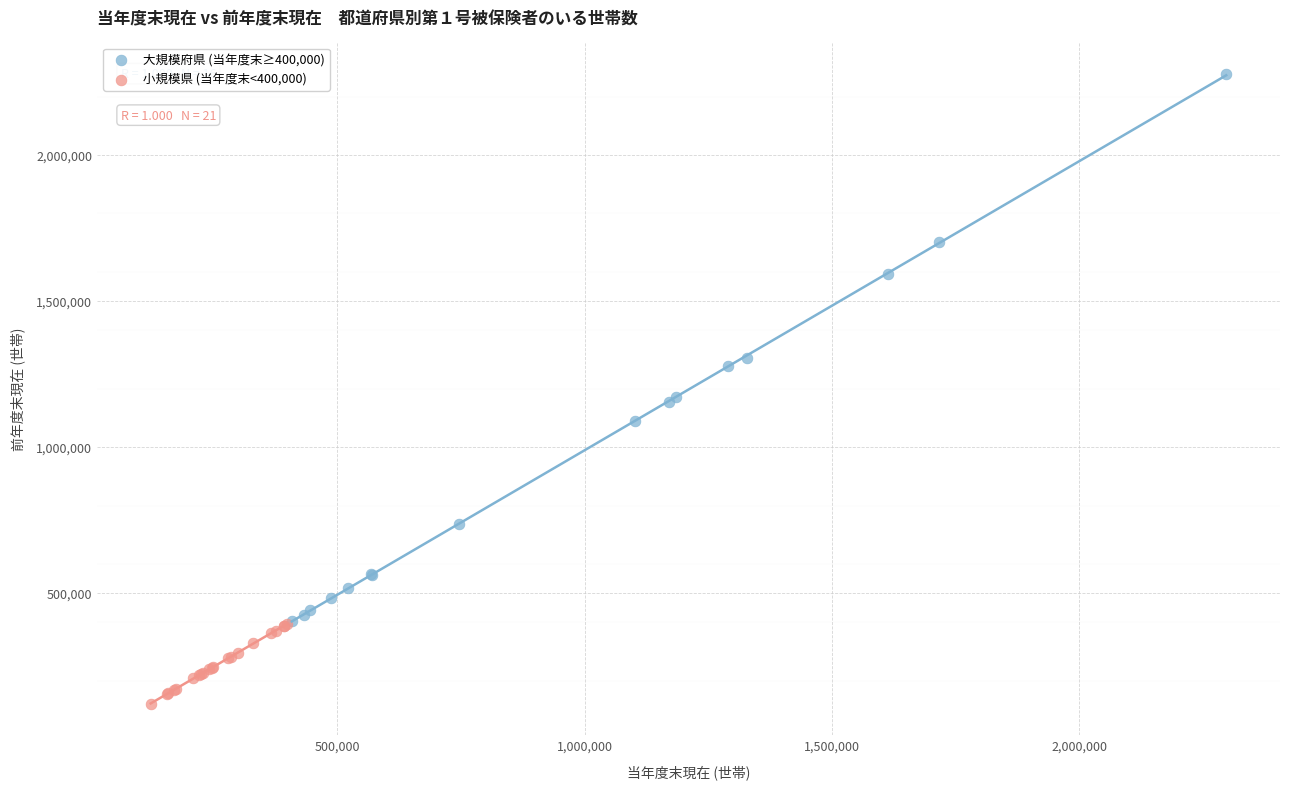

Which series reaches the minimum Y coordinate?

小規模県 (当年度末<400,000)